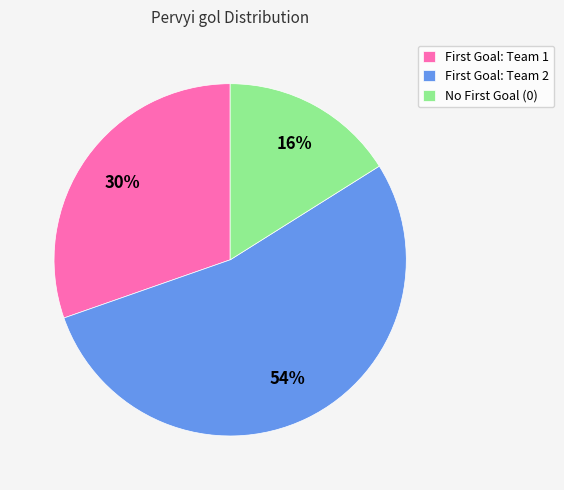

Does any single category account for the majority?

Yes